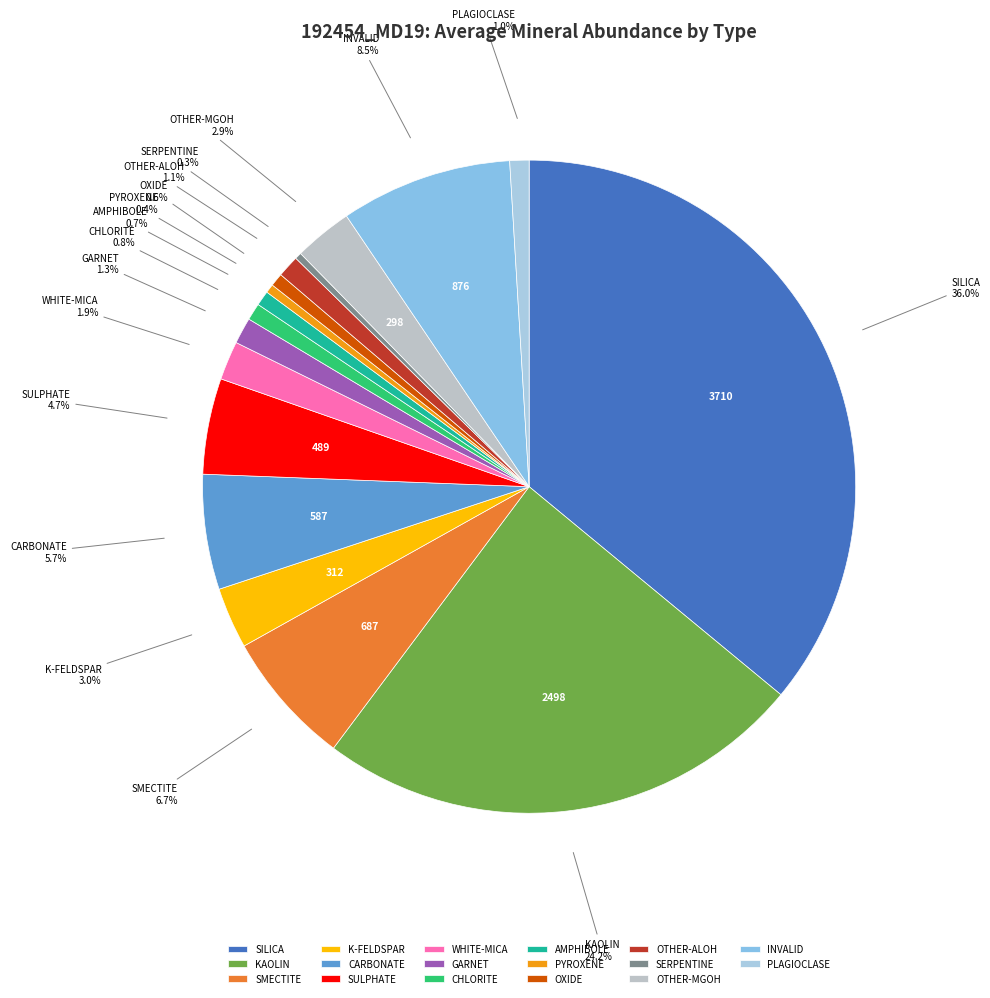

Is there a majority slice in this chart?

No